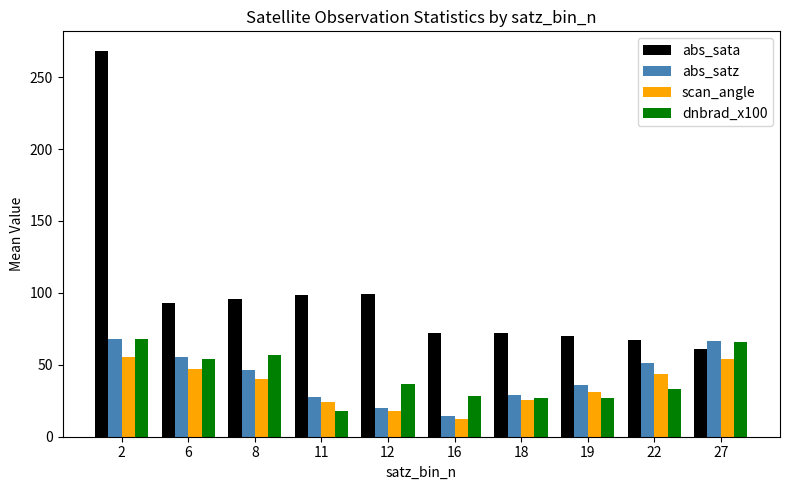

What is the value of the abs_satz bar at the 1st from the left?

67.9